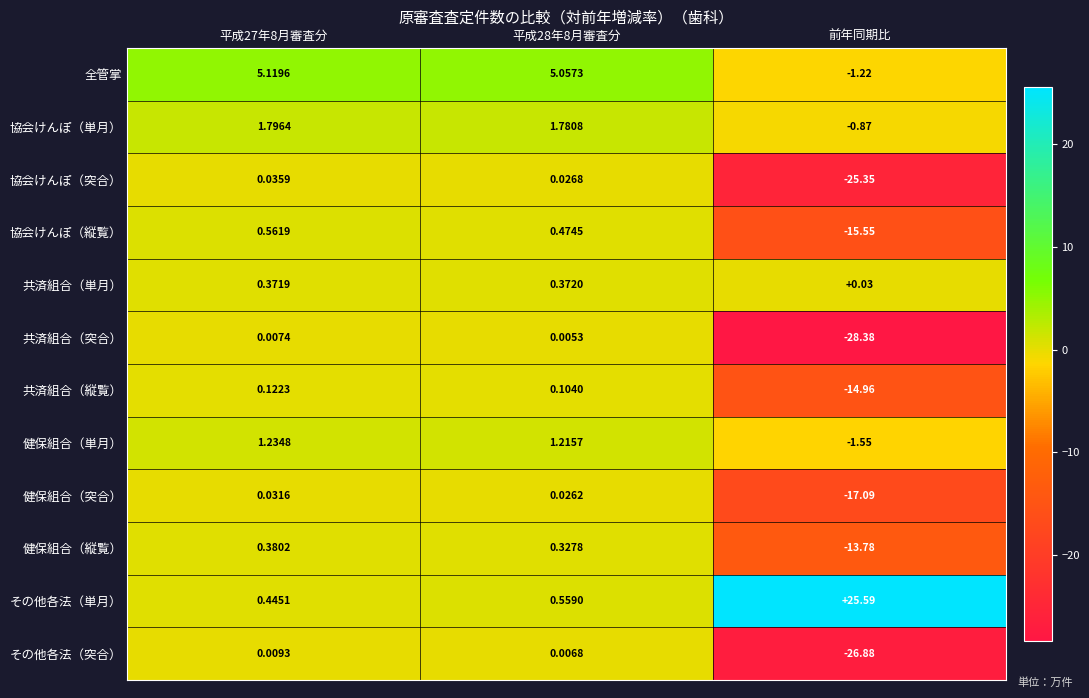

Which series has the largest range (max minus min)?

共済組合（突合）